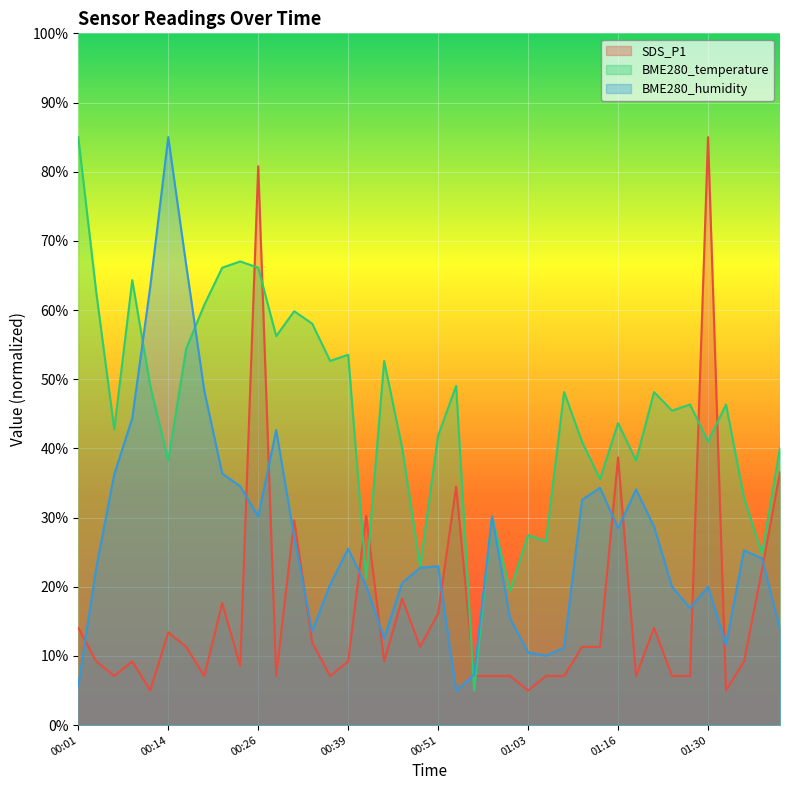

At which label does BME280_temperature first exceed 46?

00:01